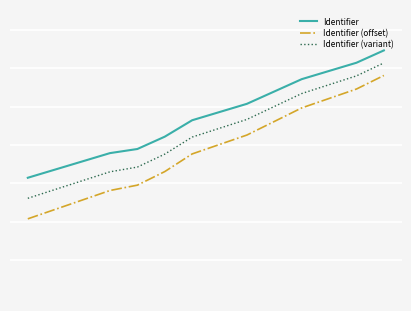

What is the value of the Identifier (offset) point at the 13th from the left?

8072862.1